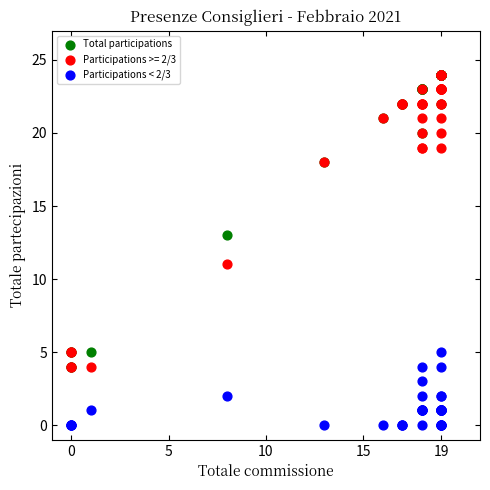

In the Total participations series, what Y value is closest to 14?

13